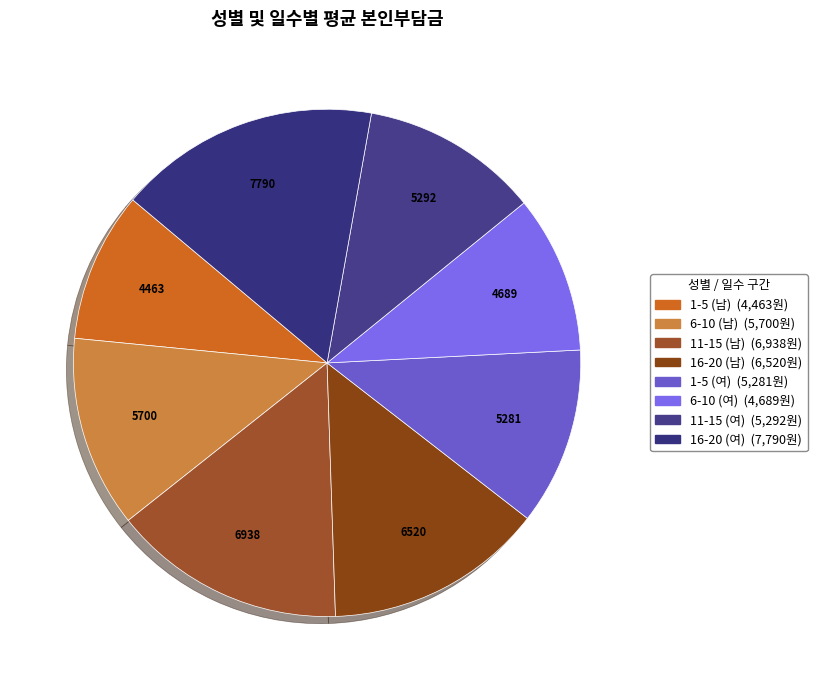

To the nearest percent, what portion does 1-5 (여) represent?

11%